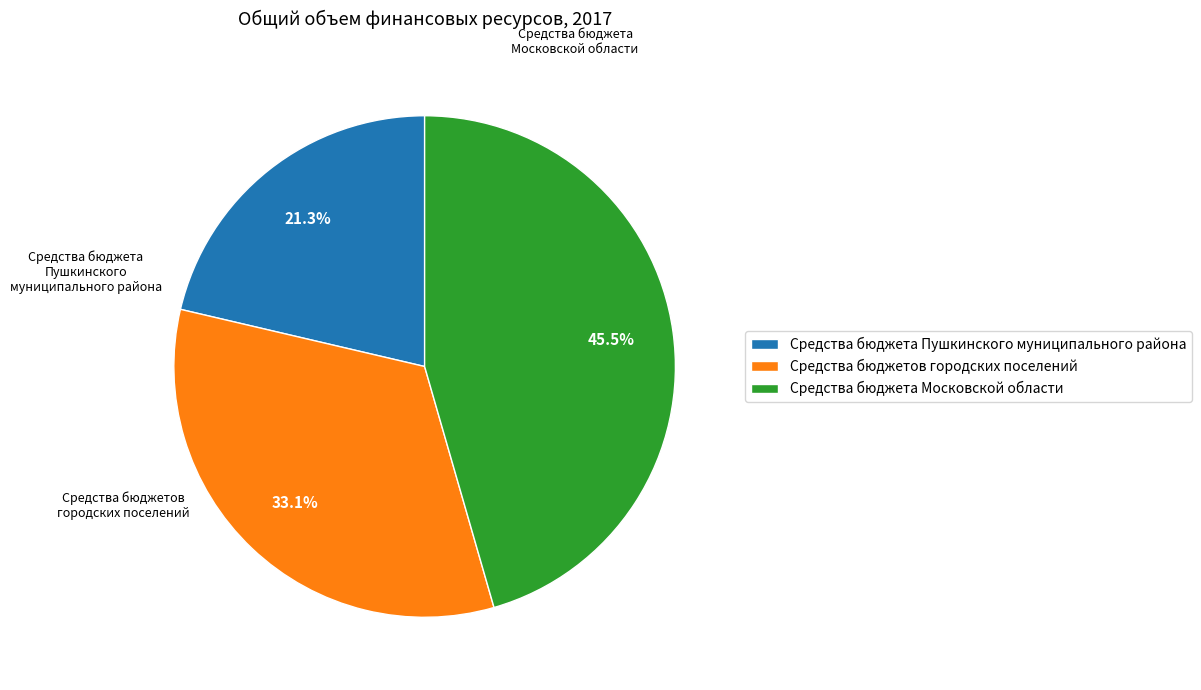

How many segments does this pie chart have?

3